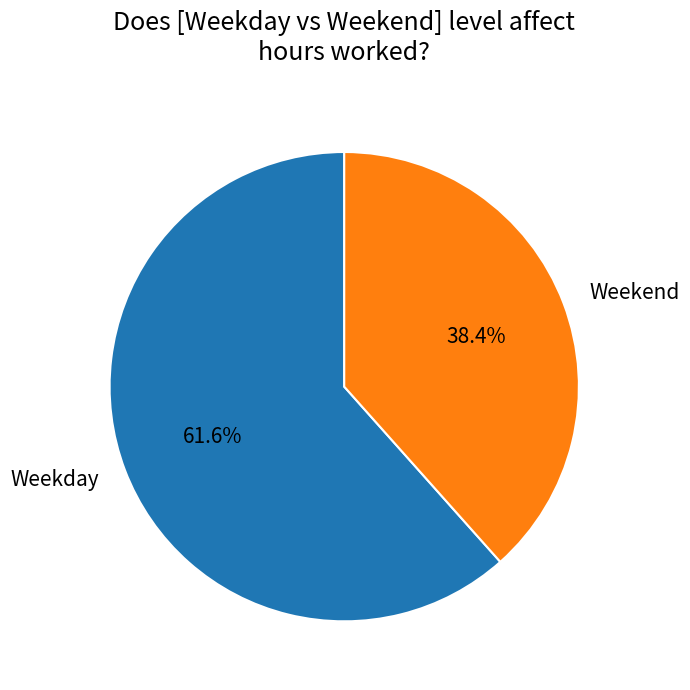

What is the total percentage of Weekend and Weekday?

100.0%